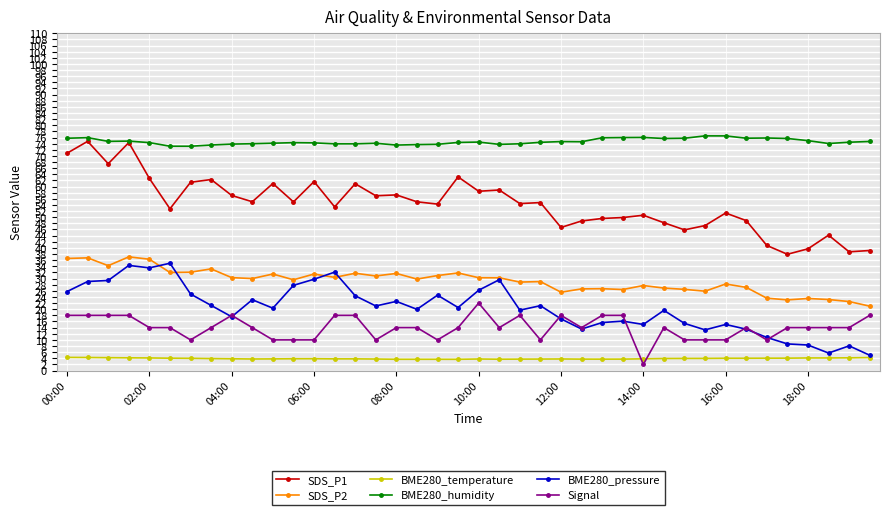

What is the value of the BME280_temperature point at the 16th from the left?

3.8